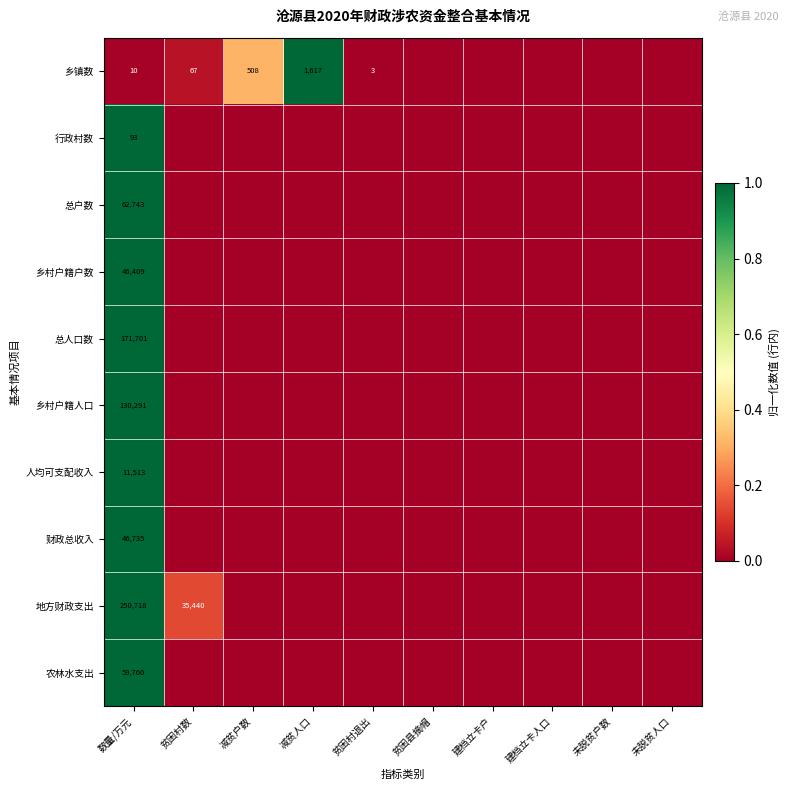

What is the difference between the 乡镇数 values at 减贫人口 and 贫困村退出?

1614